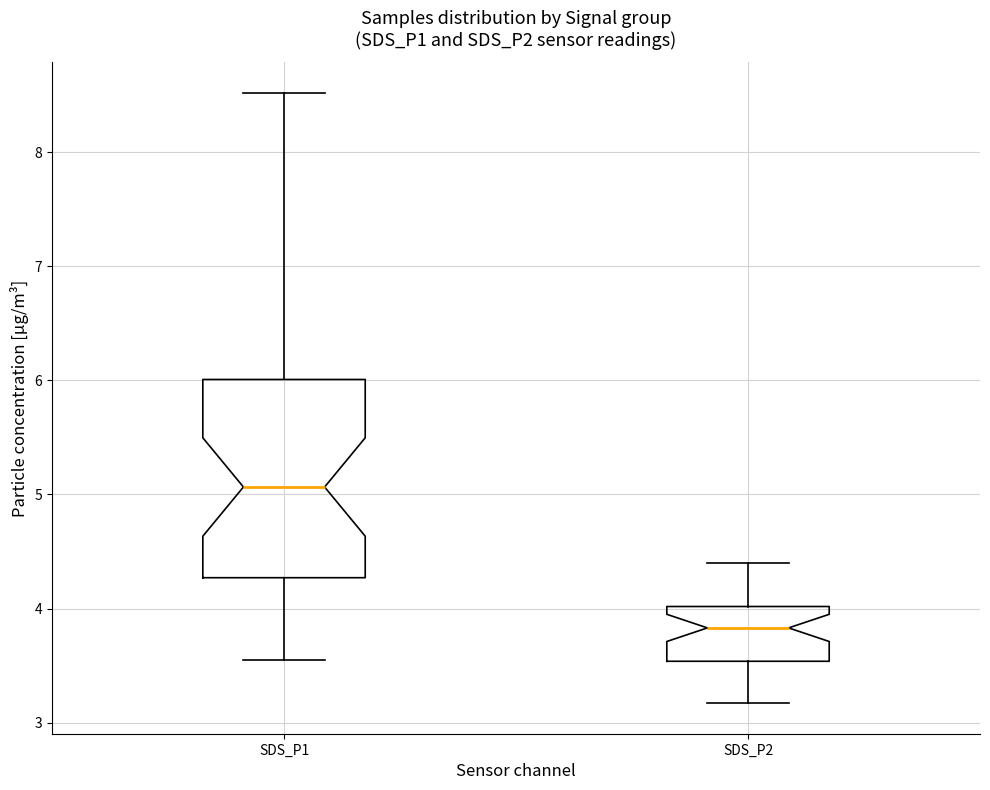

Reading left to right, read every box against the y-axis: the position of its median line, the range the box covers, and the ends of its whiskers. The values are not printed on the chart, so give them approximately, as read against the axis.

SDS_P1: median 5.1, box 4.3 to 6.0, whiskers 3.6 to 8.5
SDS_P2: median 3.8, box 3.5 to 4.0, whiskers 3.2 to 4.4